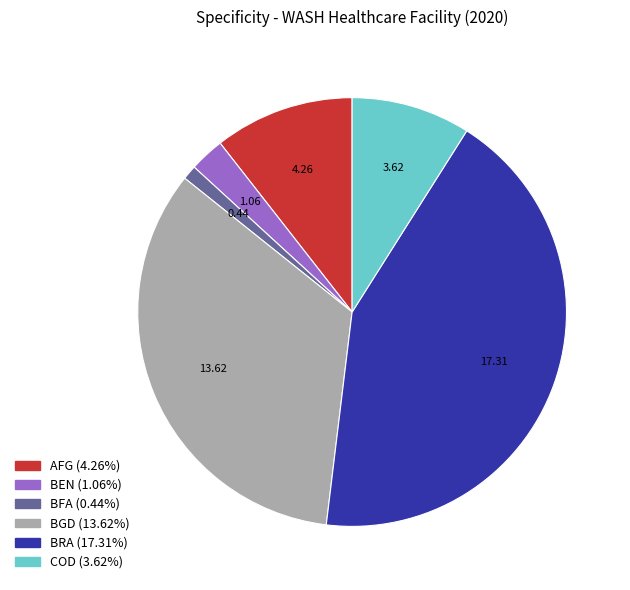

Is there any slice that represents more than half of the pie?

No